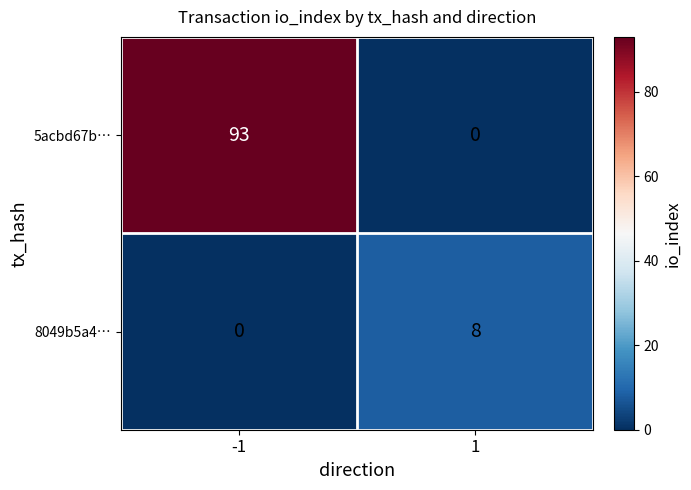

At how many categories does at least one series exceed 69?

1